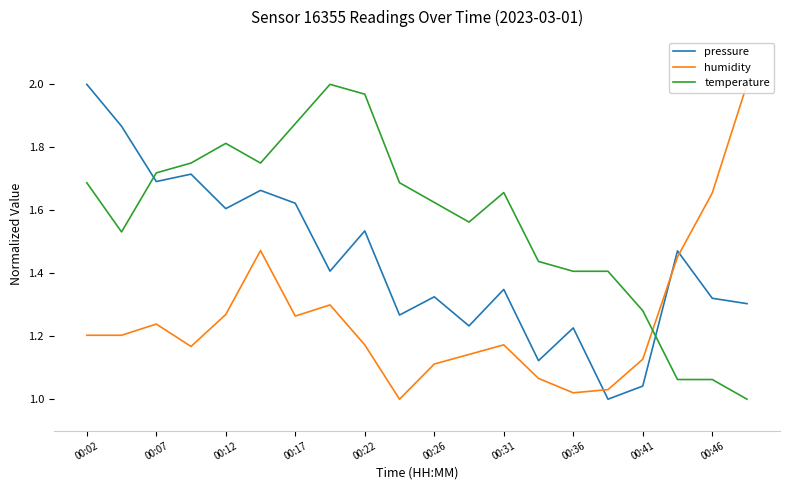

How many intersections are there between pressure and temperature?

2